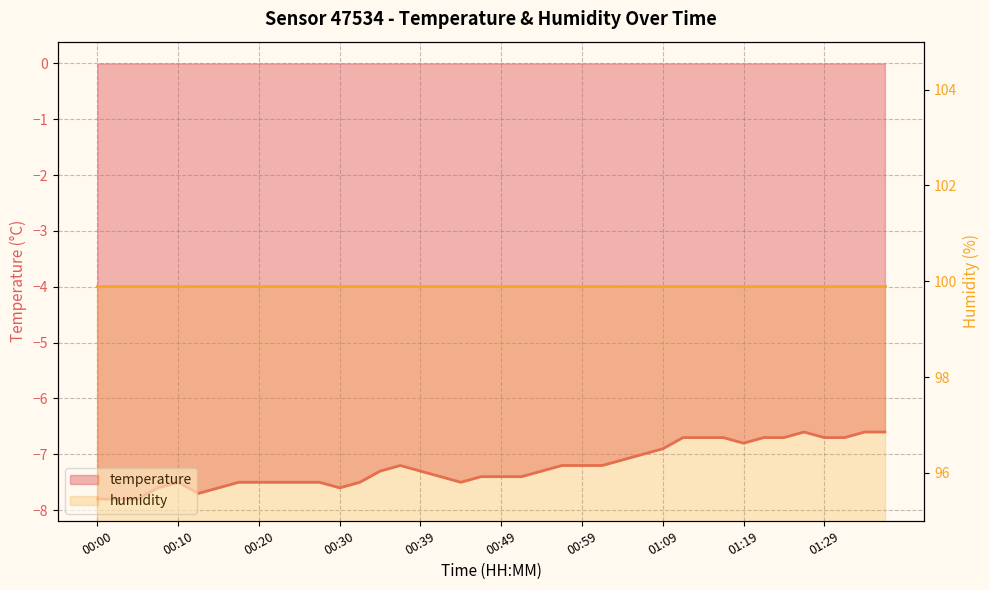

True or false: the data shows -7.5 at 00:27.

True